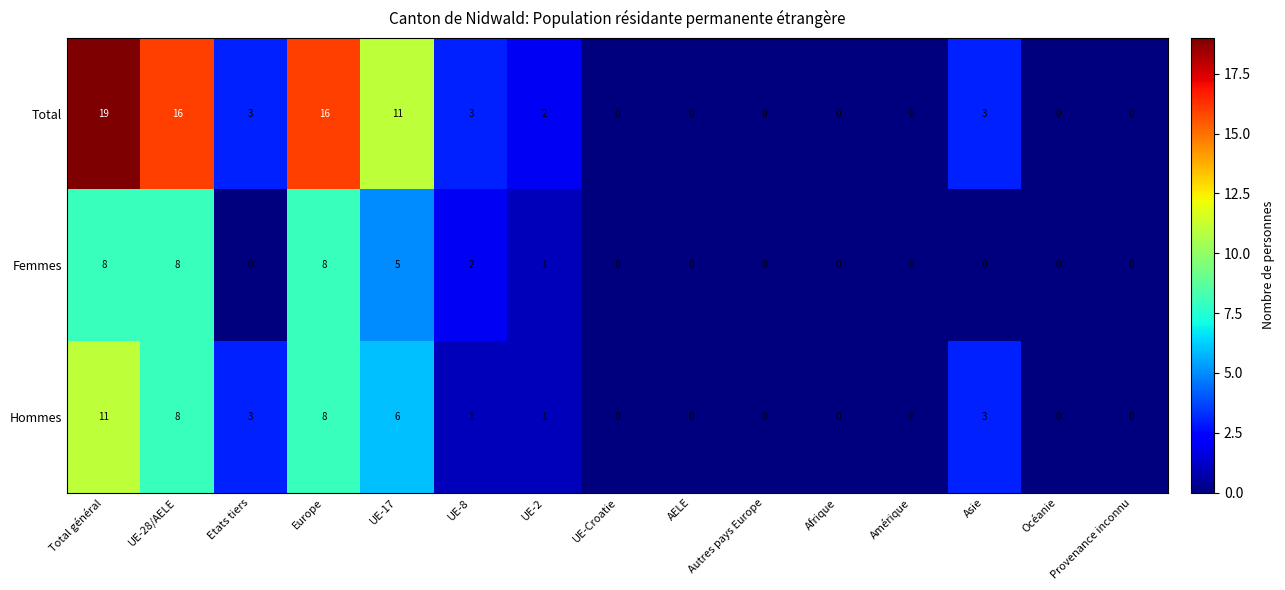

Is it true that Femmes equals 13 at Total général?

False